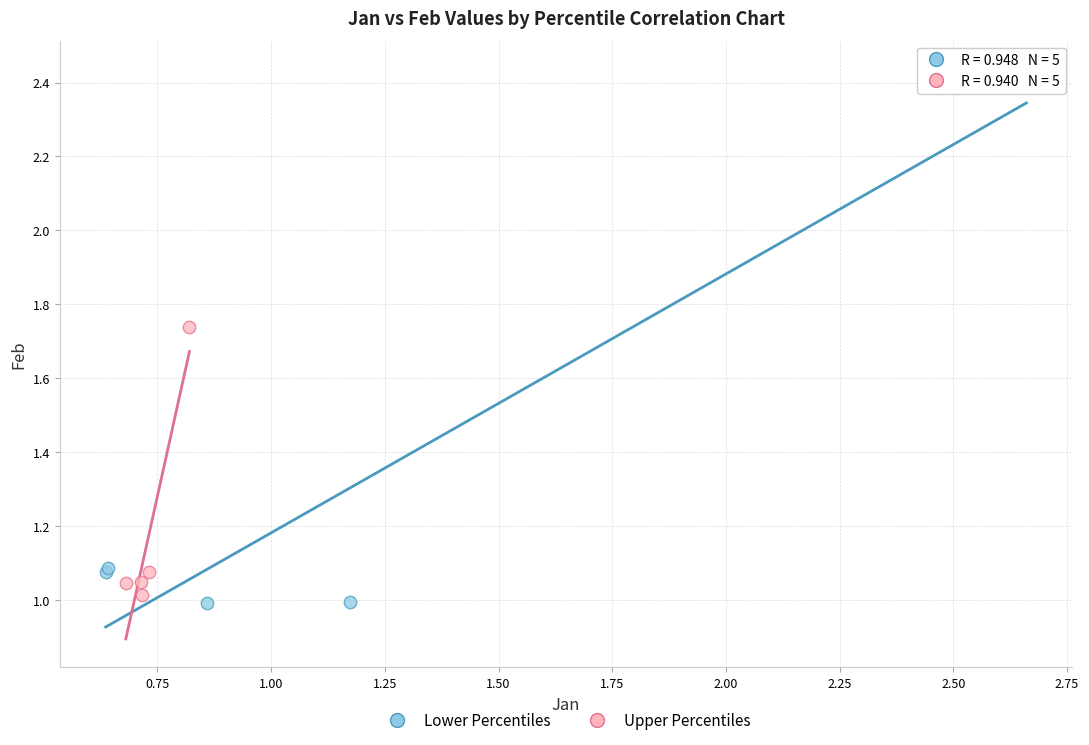

Which series has the widest spread of Y values?

Lower Percentiles